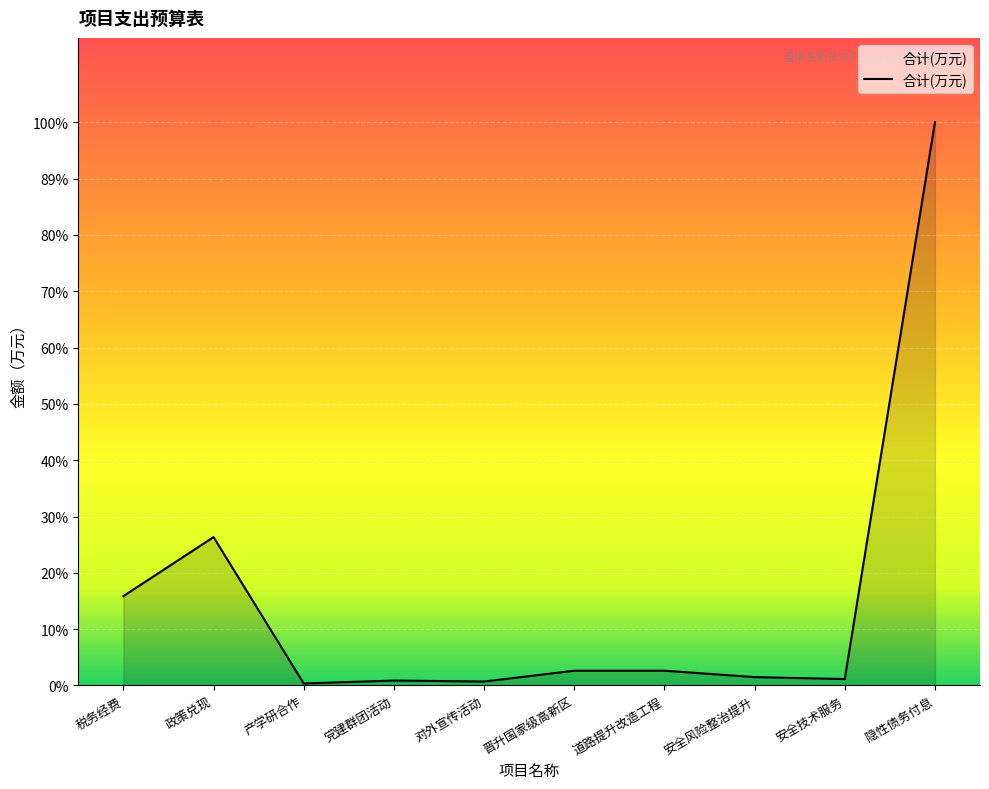

Which label corresponds to the largest value in the chart?

隐性债务付息